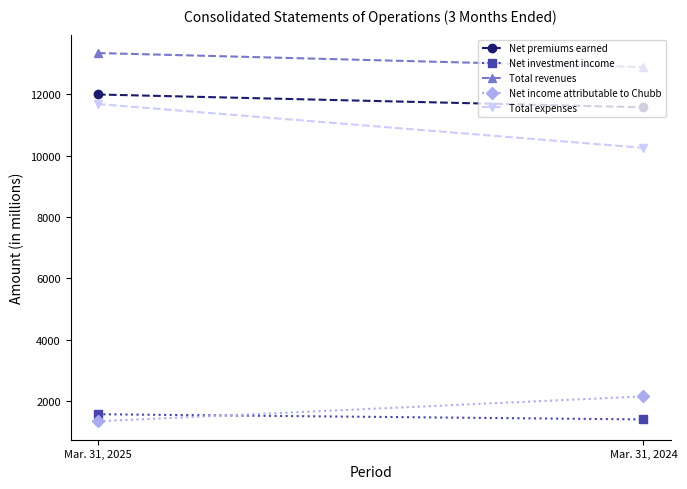

How many Net investment income values are between 1391 and 1561?

2